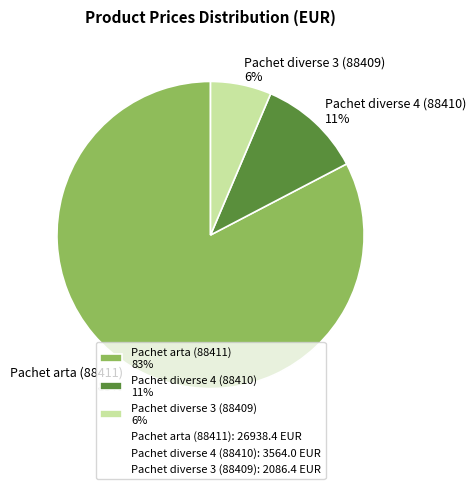

What is the smallest slice in the pie chart?

Pachet diverse 3 (88409)